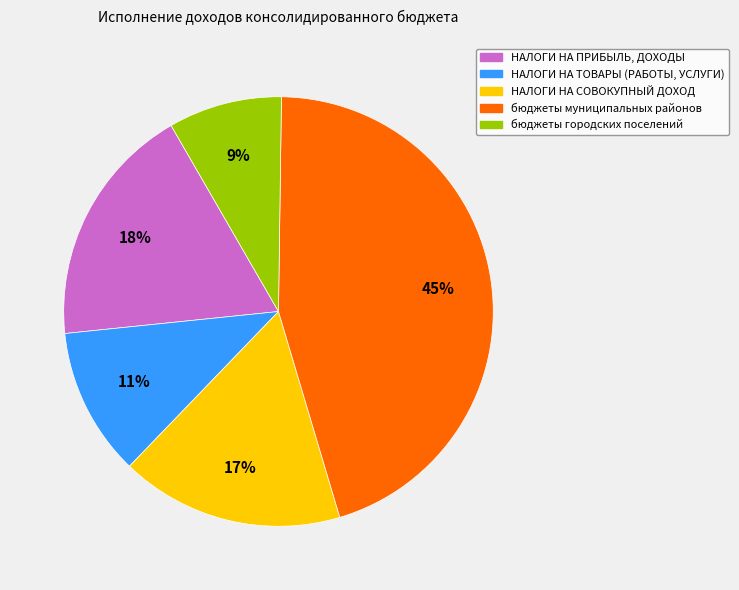

To the nearest percent, what portion does НАЛОГИ НА ПРИБЫЛЬ, ДОХОДЫ represent?

18%